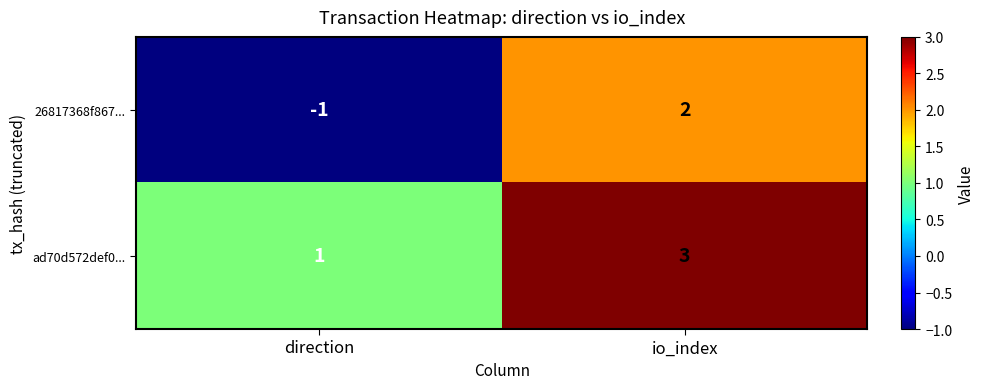

Which category has the highest value across all series?

io_index